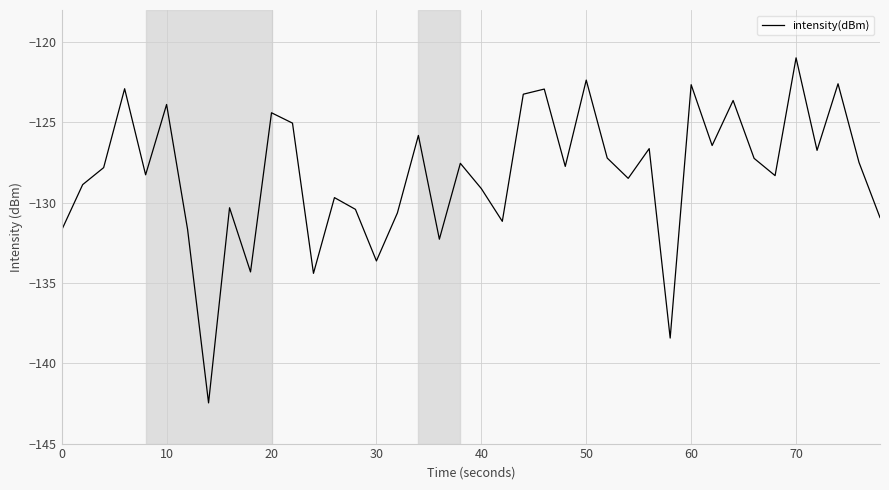

What is the maximum value shown in the chart?

-121.0